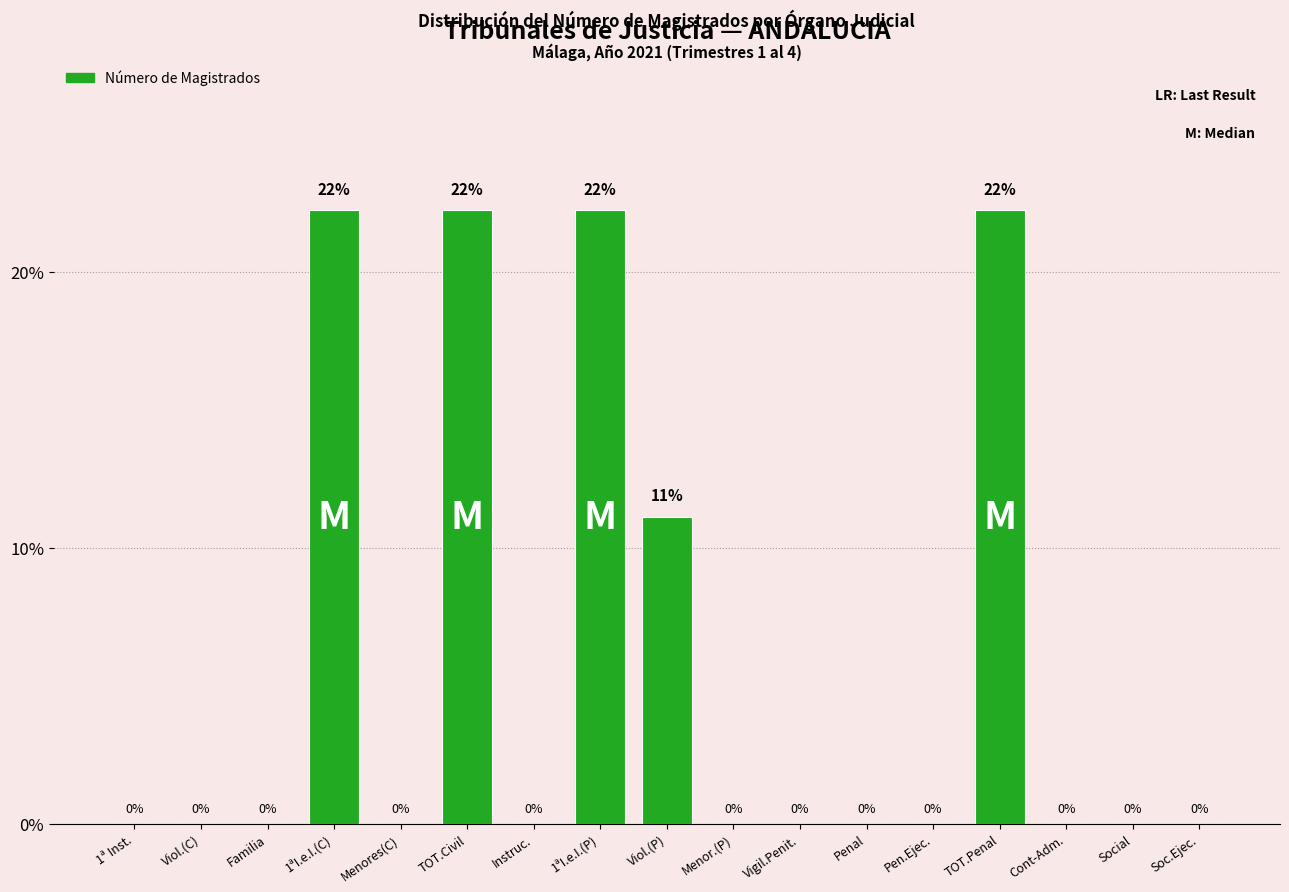

Is it true that the value at 1ª Inst. is 0.0?

True